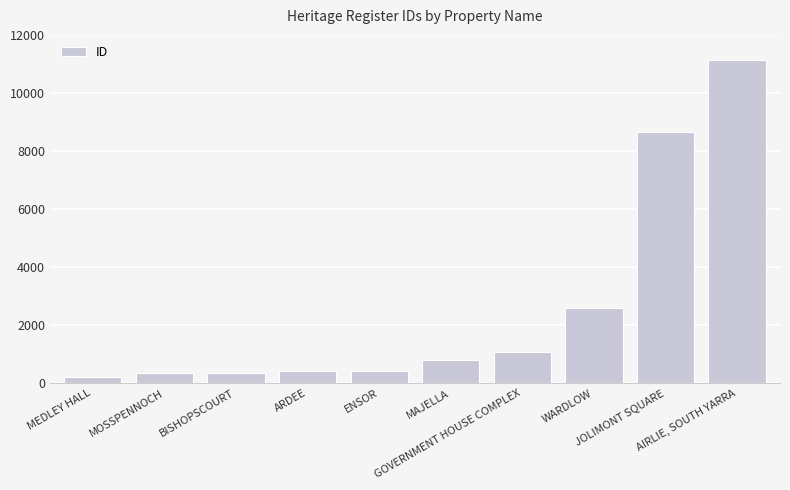

How many distinct data groups are displayed?

1